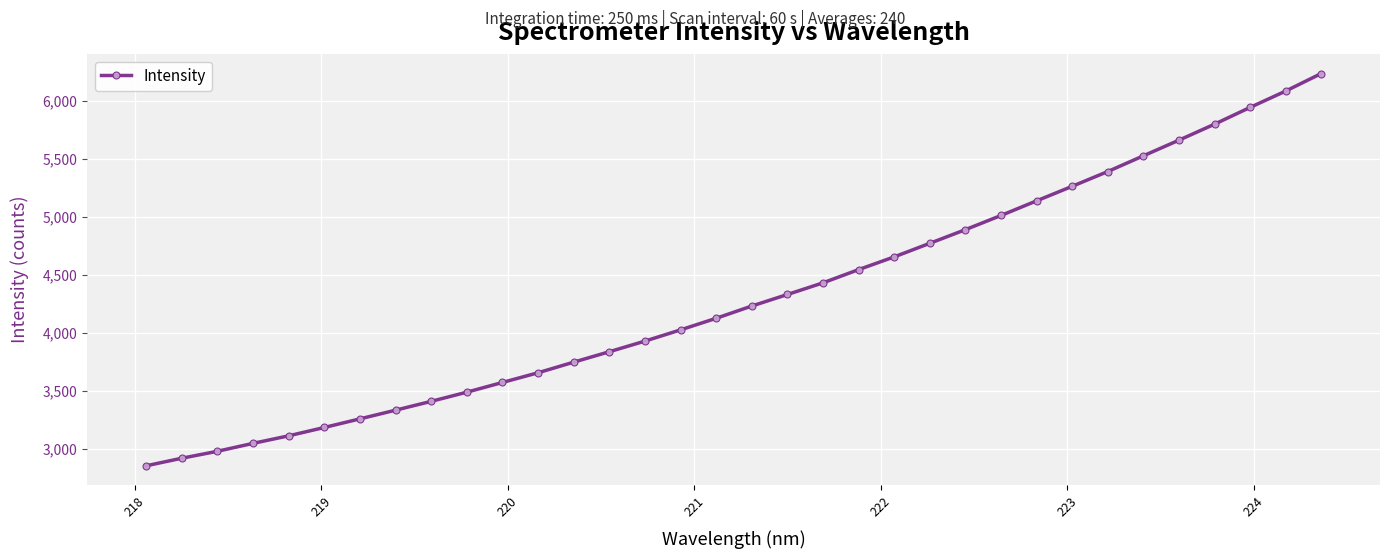

What is the maximum value shown in the chart?

6236.5